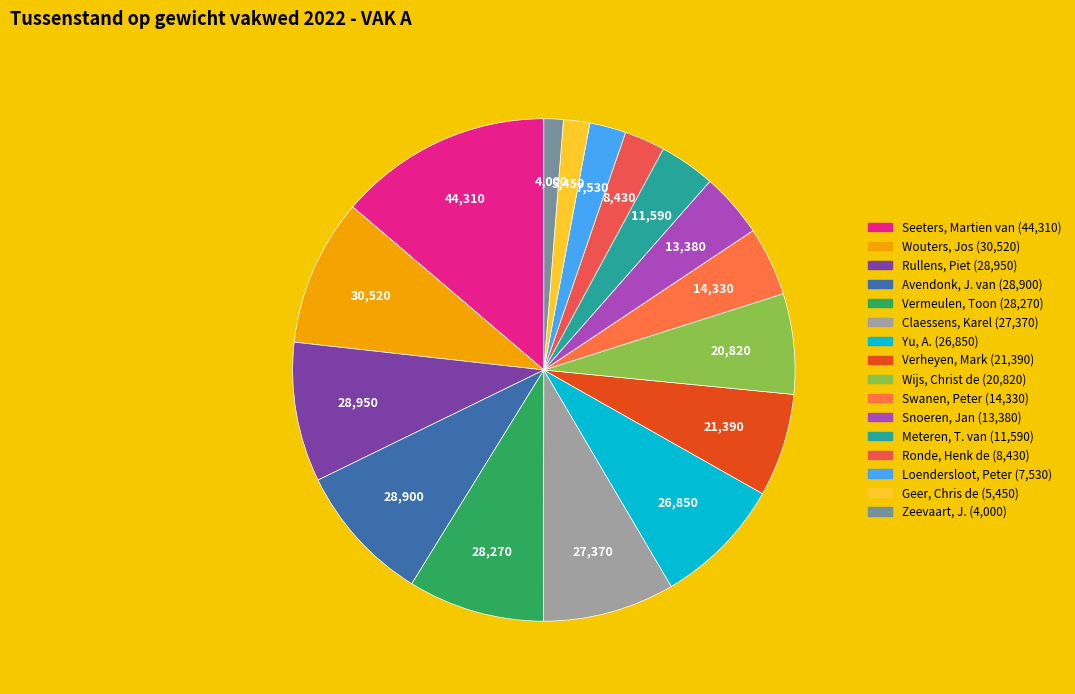

What is the largest slice in the pie chart?

Seeters, Martien van